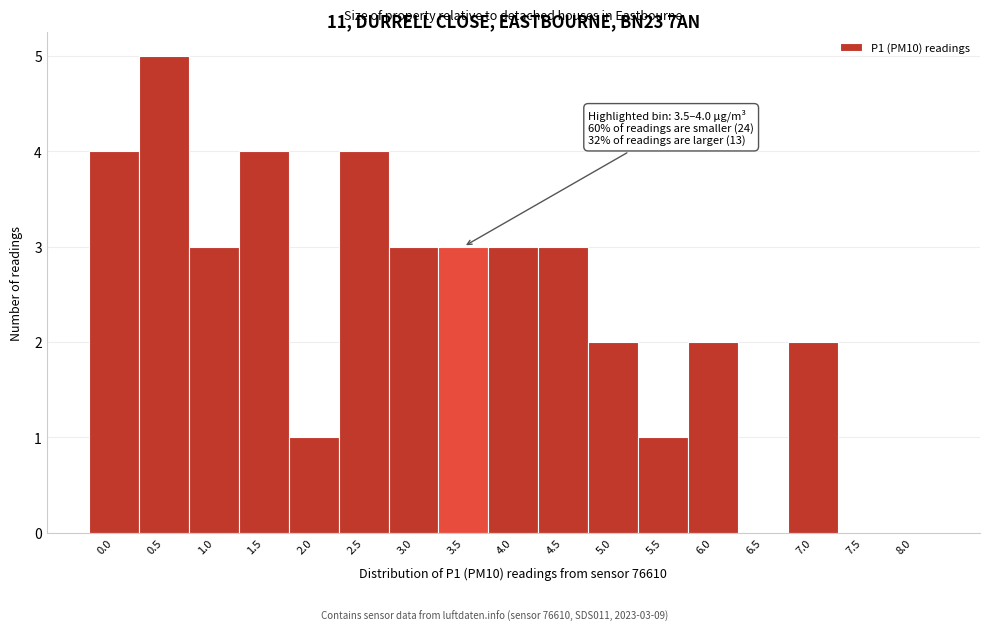

Reading left to right, transcribe all the data shown in this chart.

0.0=4	0.5=5	1.0=3	1.5=4	2.0=1	2.5=4	3.0=3	3.5=3	4.0=3	4.5=3	5.0=2	5.5=1	6.0=2	6.5=0	7.0=2	7.5=0	8.0=0